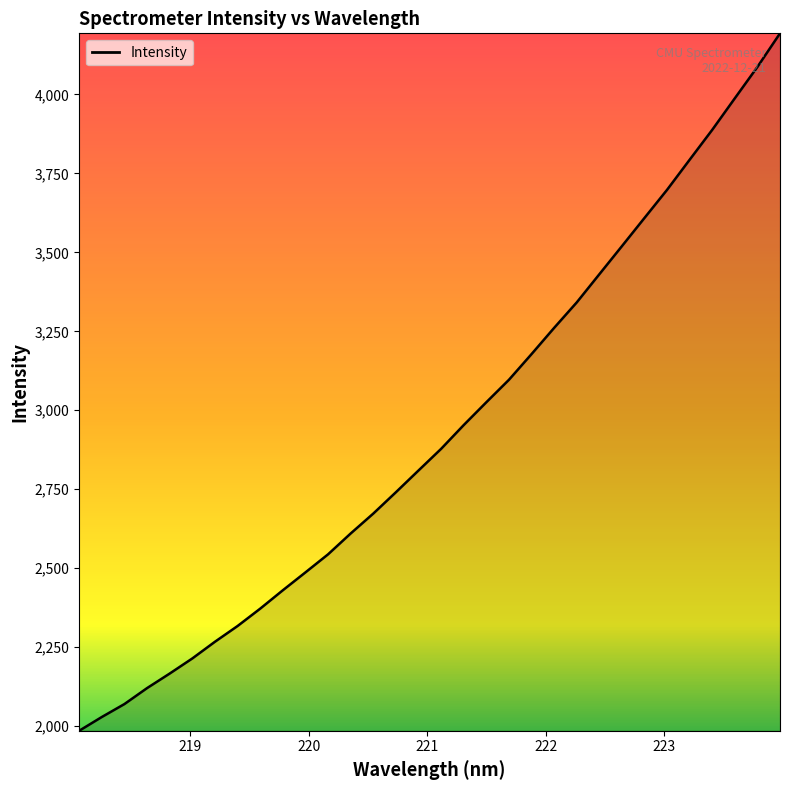

What is the difference between the maximum and minimum values?

2208.4